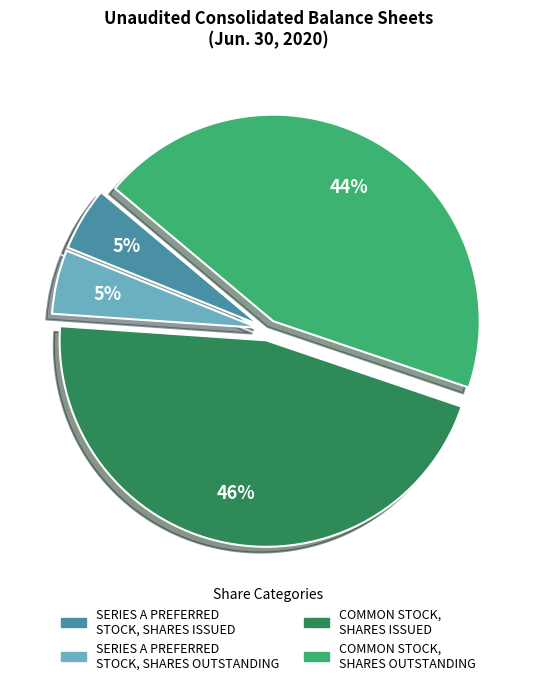

Which slice is the largest?

COMMON STOCK, SHARES ISSUED